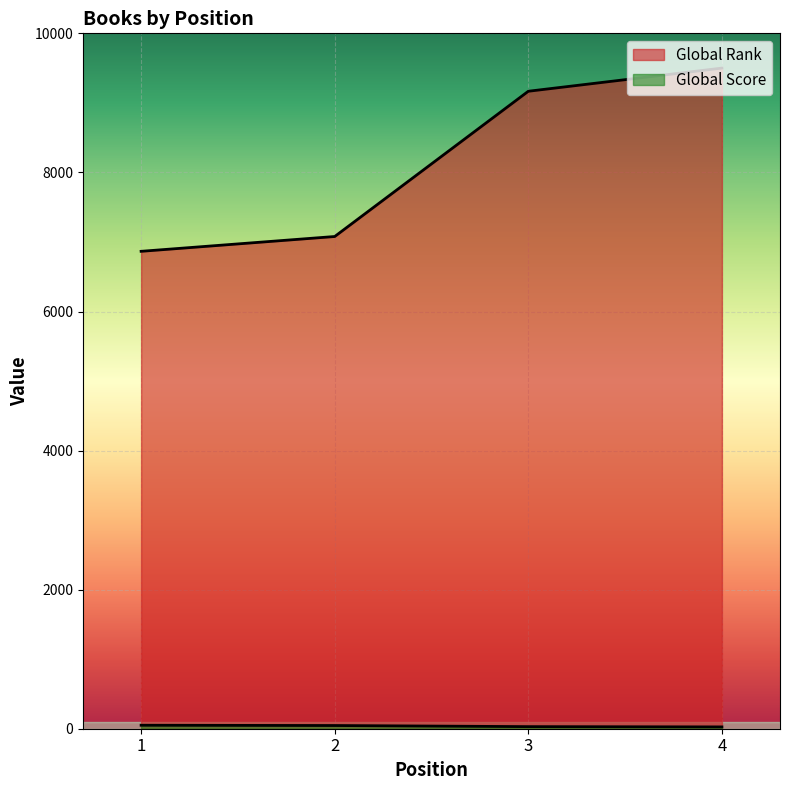

True or false: Global Score and Global Rank cross at least once.

False